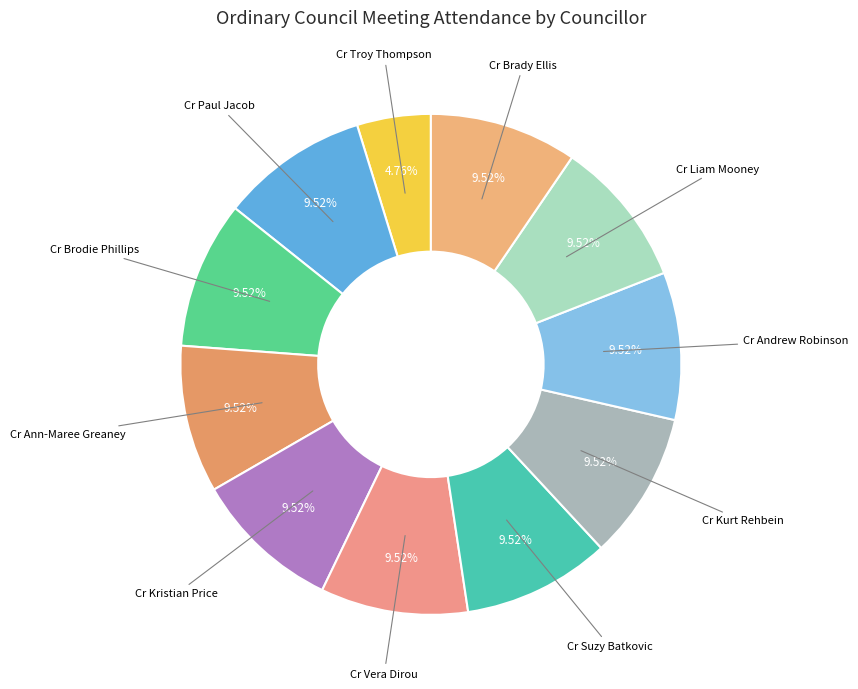

The Cr Kristian Price slice represents 10% of the pie. True or false?

True